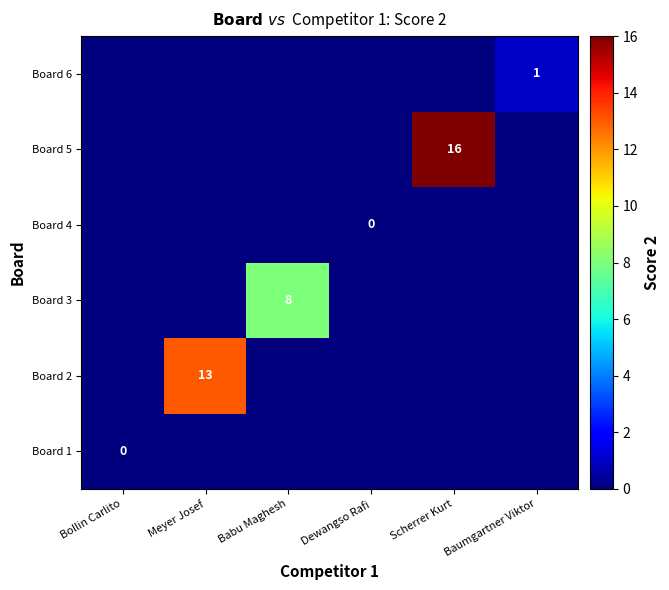

True or false: Board 5 has a value of 11 at Scherrer Kurt.

False